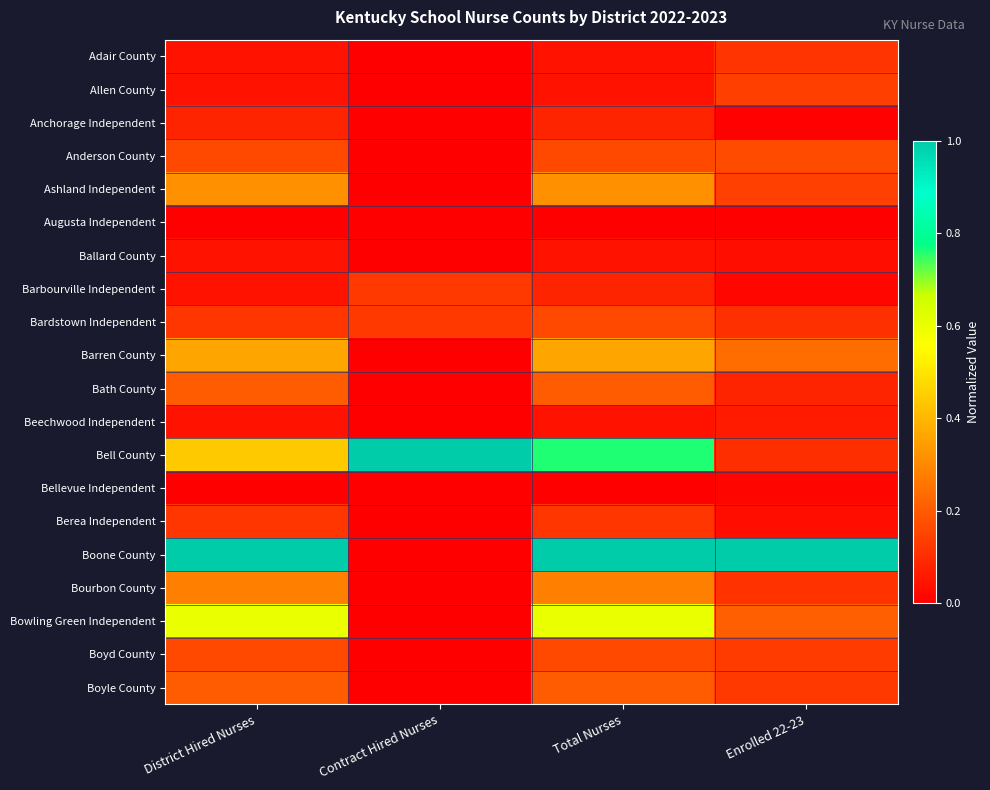

Reading left to right, list all the values displayed in this chart.

Adair County: District Hired Nurses=0.0	Contract Hired Nurses=0.0	Total Nurses=0.0	Enrolled 22-23=0.1
Allen County: District Hired Nurses=0.0	Contract Hired Nurses=0.0	Total Nurses=0.0	Enrolled 22-23=0.1
Anchorage Independent: District Hired Nurses=0.1	Contract Hired Nurses=0.0	Total Nurses=0.1	Enrolled 22-23=0.0
Anderson County: District Hired Nurses=0.2	Contract Hired Nurses=0.0	Total Nurses=0.2	Enrolled 22-23=0.2
Ashland Independent: District Hired Nurses=0.3	Contract Hired Nurses=0.0	Total Nurses=0.3	Enrolled 22-23=0.1
Augusta Independent: District Hired Nurses=0.0	Contract Hired Nurses=0.0	Total Nurses=0.0	Enrolled 22-23=0.0
Ballard County: District Hired Nurses=0.0	Contract Hired Nurses=0.0	Total Nurses=0.0	Enrolled 22-23=0.0
Barbourville Independent: District Hired Nurses=0.0	Contract Hired Nurses=0.1	Total Nurses=0.1	Enrolled 22-23=0.0
Bardstown Independent: District Hired Nurses=0.1	Contract Hired Nurses=0.1	Total Nurses=0.2	Enrolled 22-23=0.1
Barren County: District Hired Nurses=0.4	Contract Hired Nurses=0.0	Total Nurses=0.4	Enrolled 22-23=0.2
Bath County: District Hired Nurses=0.2	Contract Hired Nurses=0.0	Total Nurses=0.2	Enrolled 22-23=0.1
Beechwood Independent: District Hired Nurses=0.0	Contract Hired Nurses=0.0	Total Nurses=0.0	Enrolled 22-23=0.1
Bell County: District Hired Nurses=0.4	Contract Hired Nurses=1.0	Total Nurses=0.8	Enrolled 22-23=0.1
Bellevue Independent: District Hired Nurses=0.0	Contract Hired Nurses=0.0	Total Nurses=0.0	Enrolled 22-23=0.0
Berea Independent: District Hired Nurses=0.1	Contract Hired Nurses=0.0	Total Nurses=0.1	Enrolled 22-23=0.0
Boone County: District Hired Nurses=1.0	Contract Hired Nurses=0.0	Total Nurses=1.0	Enrolled 22-23=1.0
Bourbon County: District Hired Nurses=0.3	Contract Hired Nurses=0.0	Total Nurses=0.3	Enrolled 22-23=0.1
Bowling Green Independent: District Hired Nurses=0.6	Contract Hired Nurses=0.0	Total Nurses=0.6	Enrolled 22-23=0.2
Boyd County: District Hired Nurses=0.2	Contract Hired Nurses=0.0	Total Nurses=0.2	Enrolled 22-23=0.1
Boyle County: District Hired Nurses=0.2	Contract Hired Nurses=0.0	Total Nurses=0.2	Enrolled 22-23=0.1